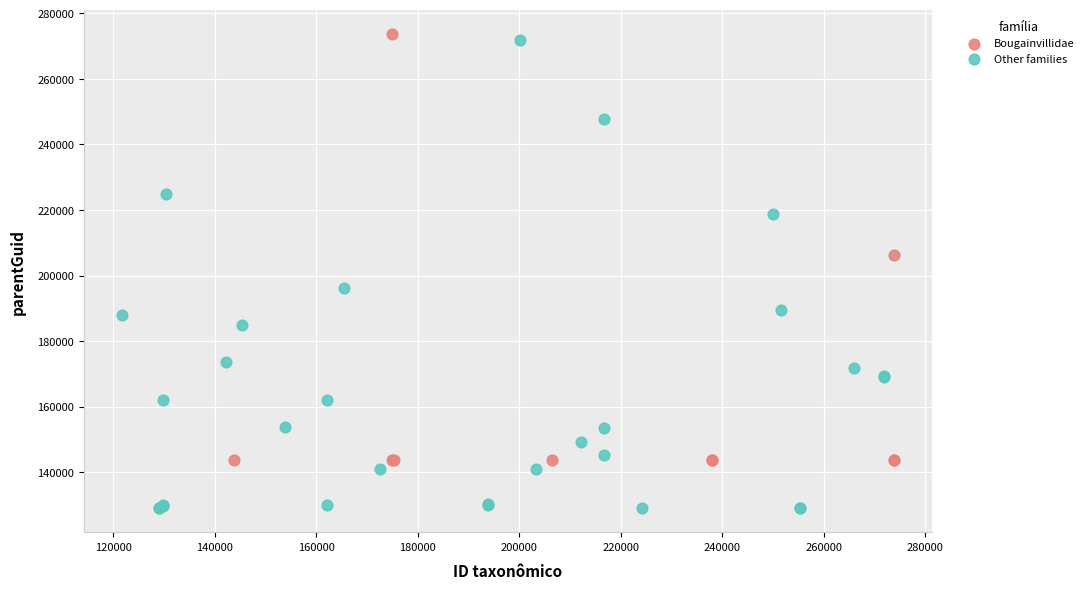

Which series has the largest Y range (max minus min)?

Other families